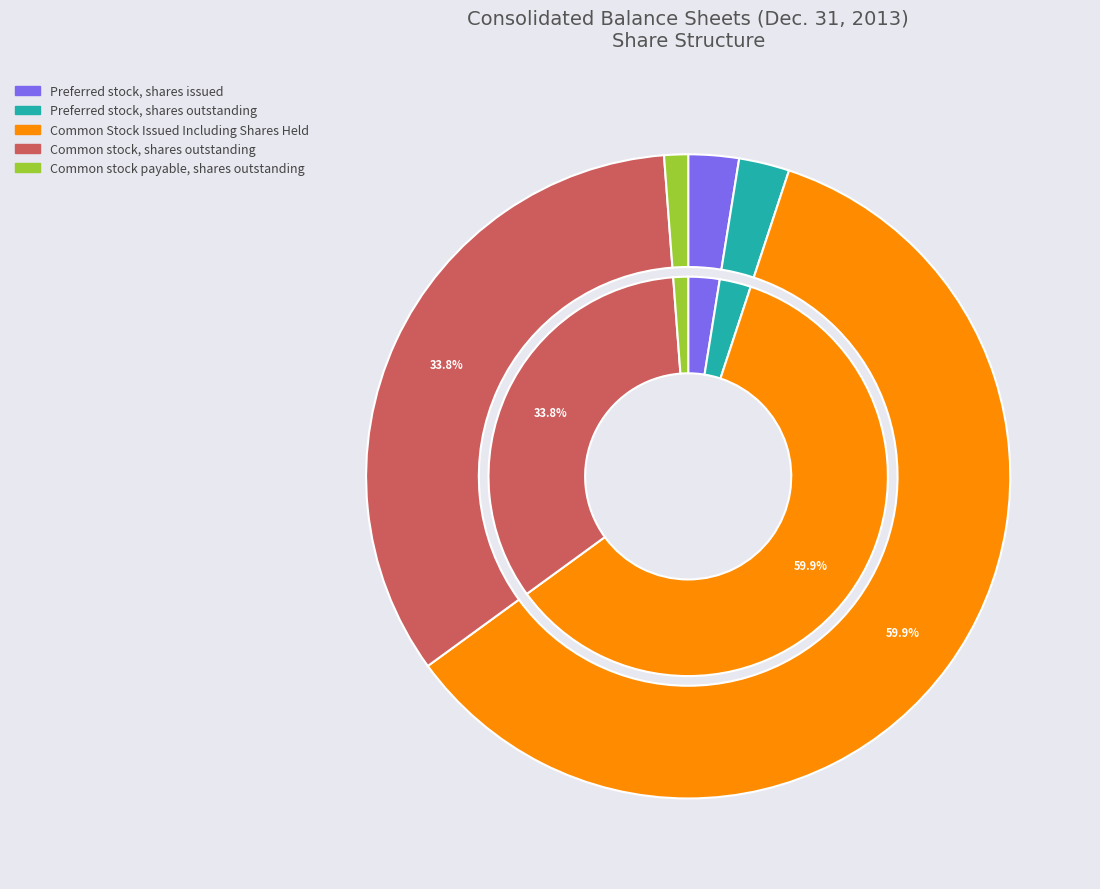

What is the change in value from Preferred stock, shares issued to Common stock payable, shares outstanding?

-224205